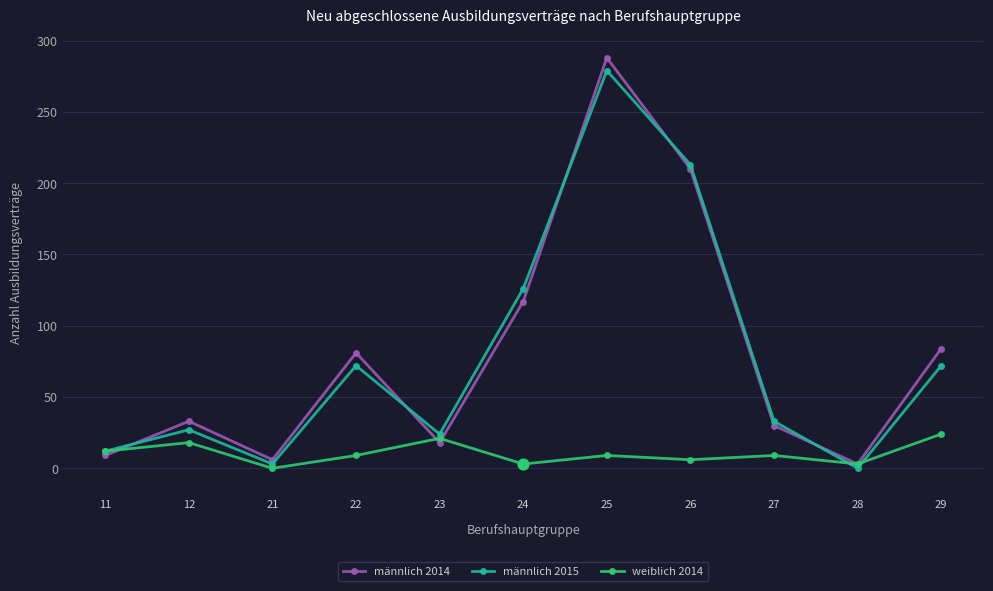

What is the total value across all series at 23?

63